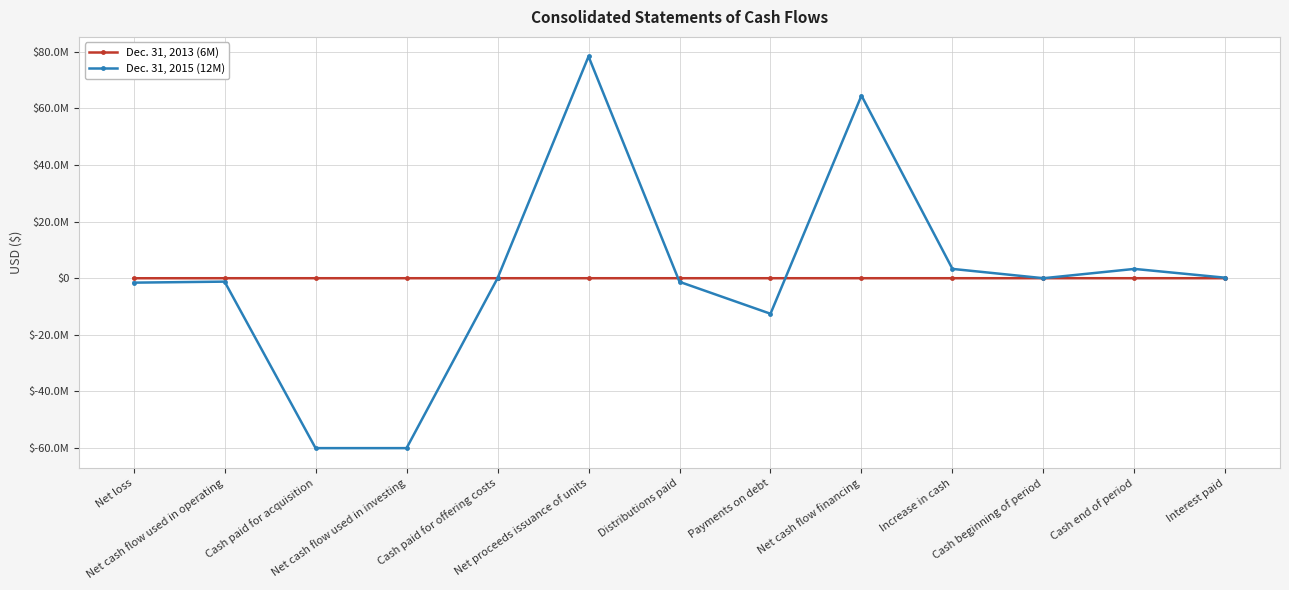

How many interior local valleys does the Dec. 31, 2015 (12M) series have?

2